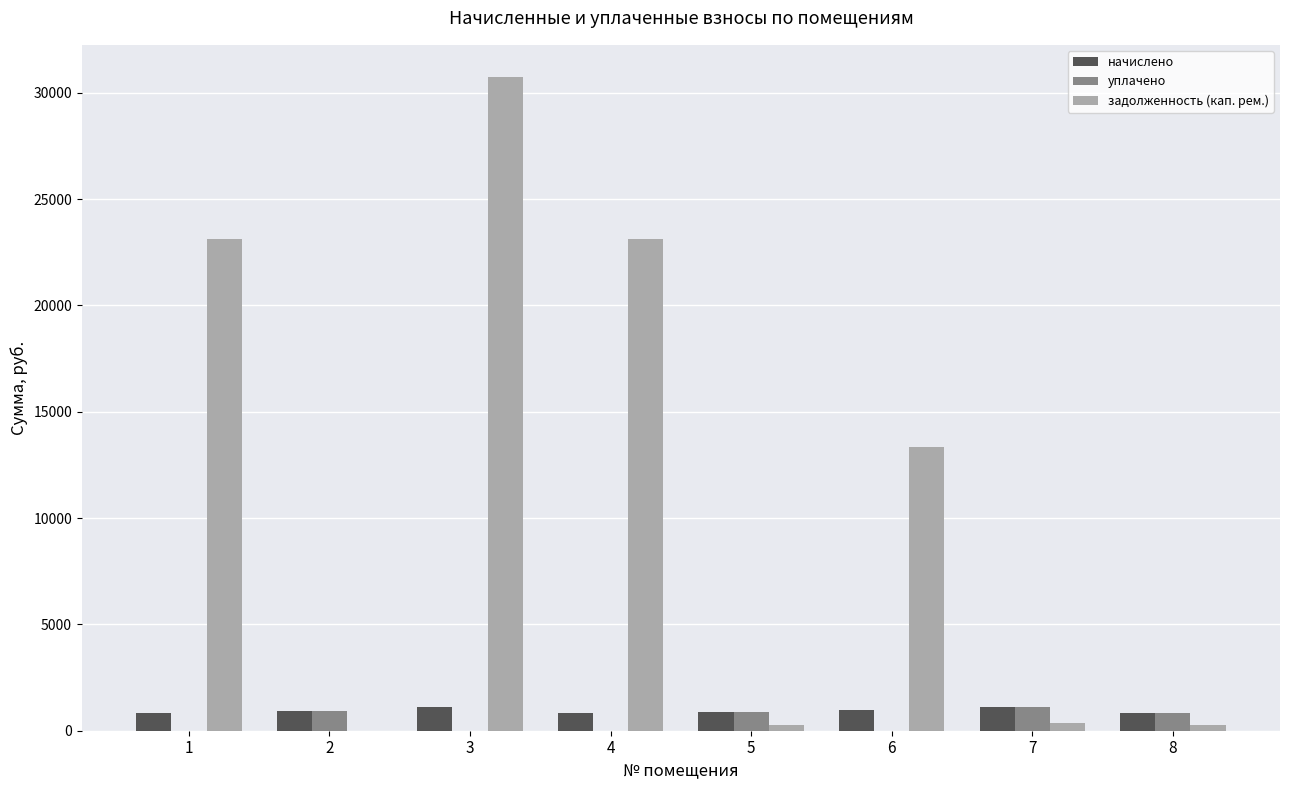

What is the sum of all задолженность (кап. рем.) values?

91281.6